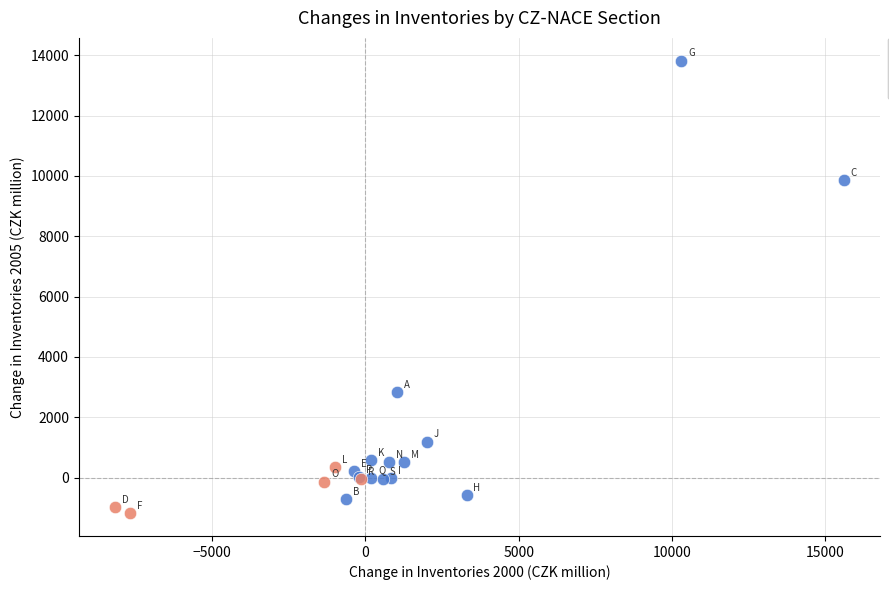

Which series contains the lowest Y value?

Negative Change